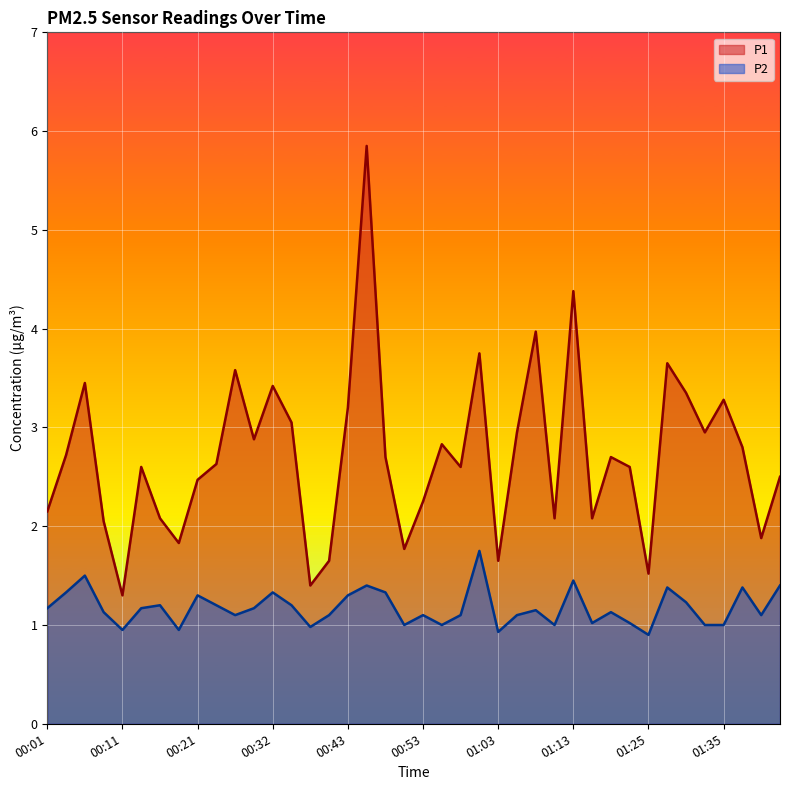

Which series has the widest spread of values?

P1